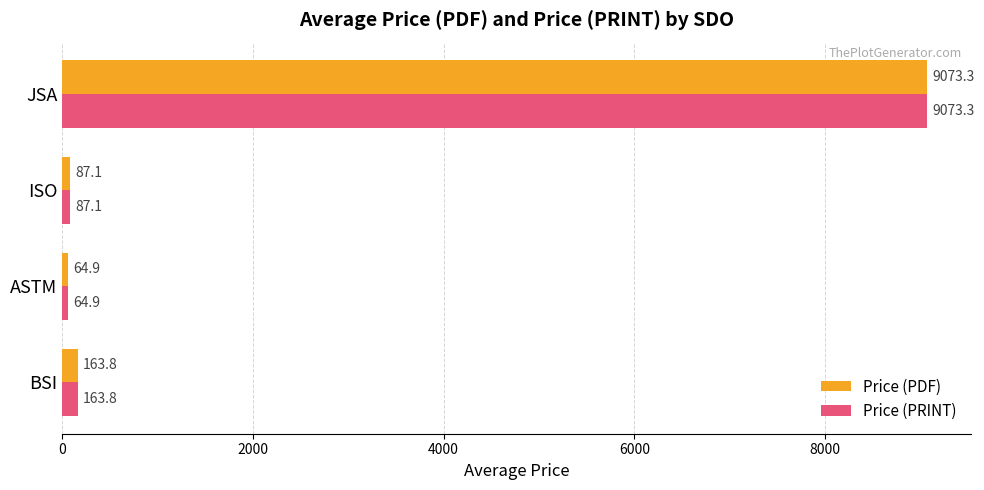

True or false: Price (PDF) has a value of 4764.8 at JSA.

False